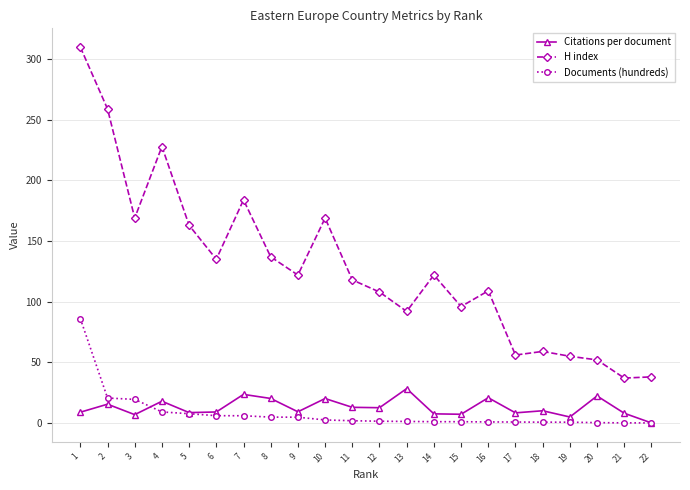

What is the value of the H index point at the 17th from the left?

56.0